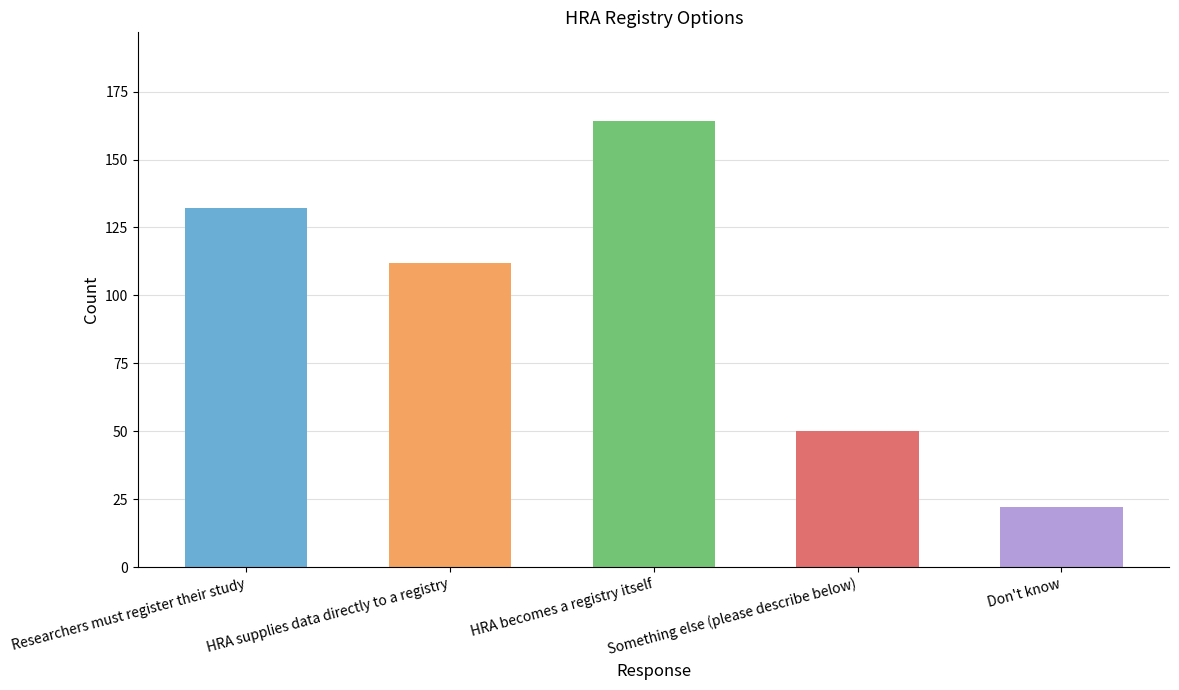

What is the label of the 1st bar from the right?

Don't know